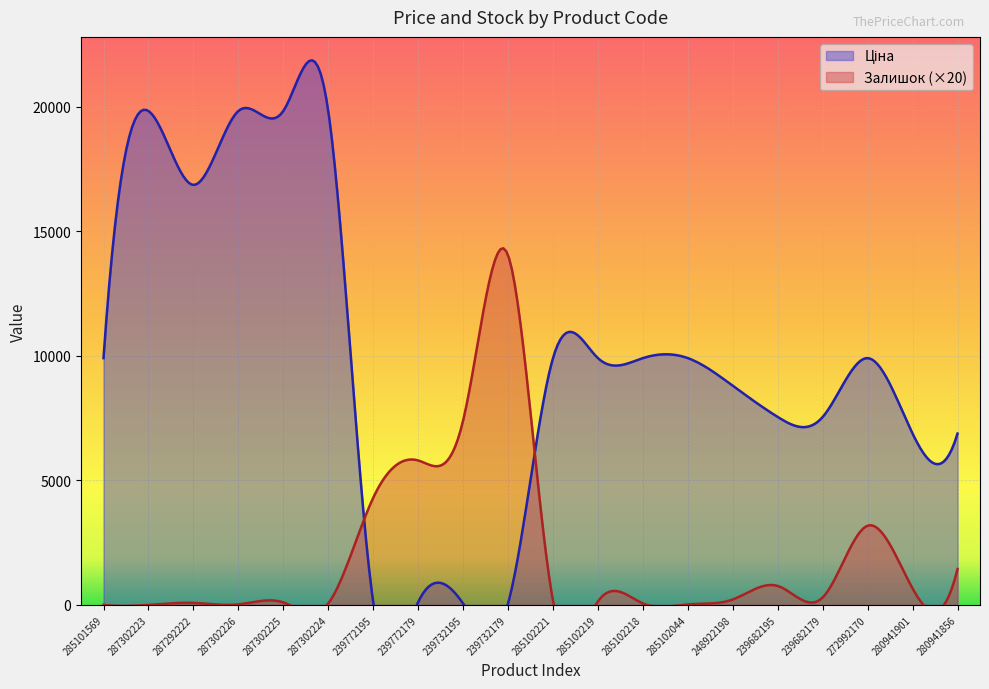

At which label does Ціна first exceed 9908?

285101569